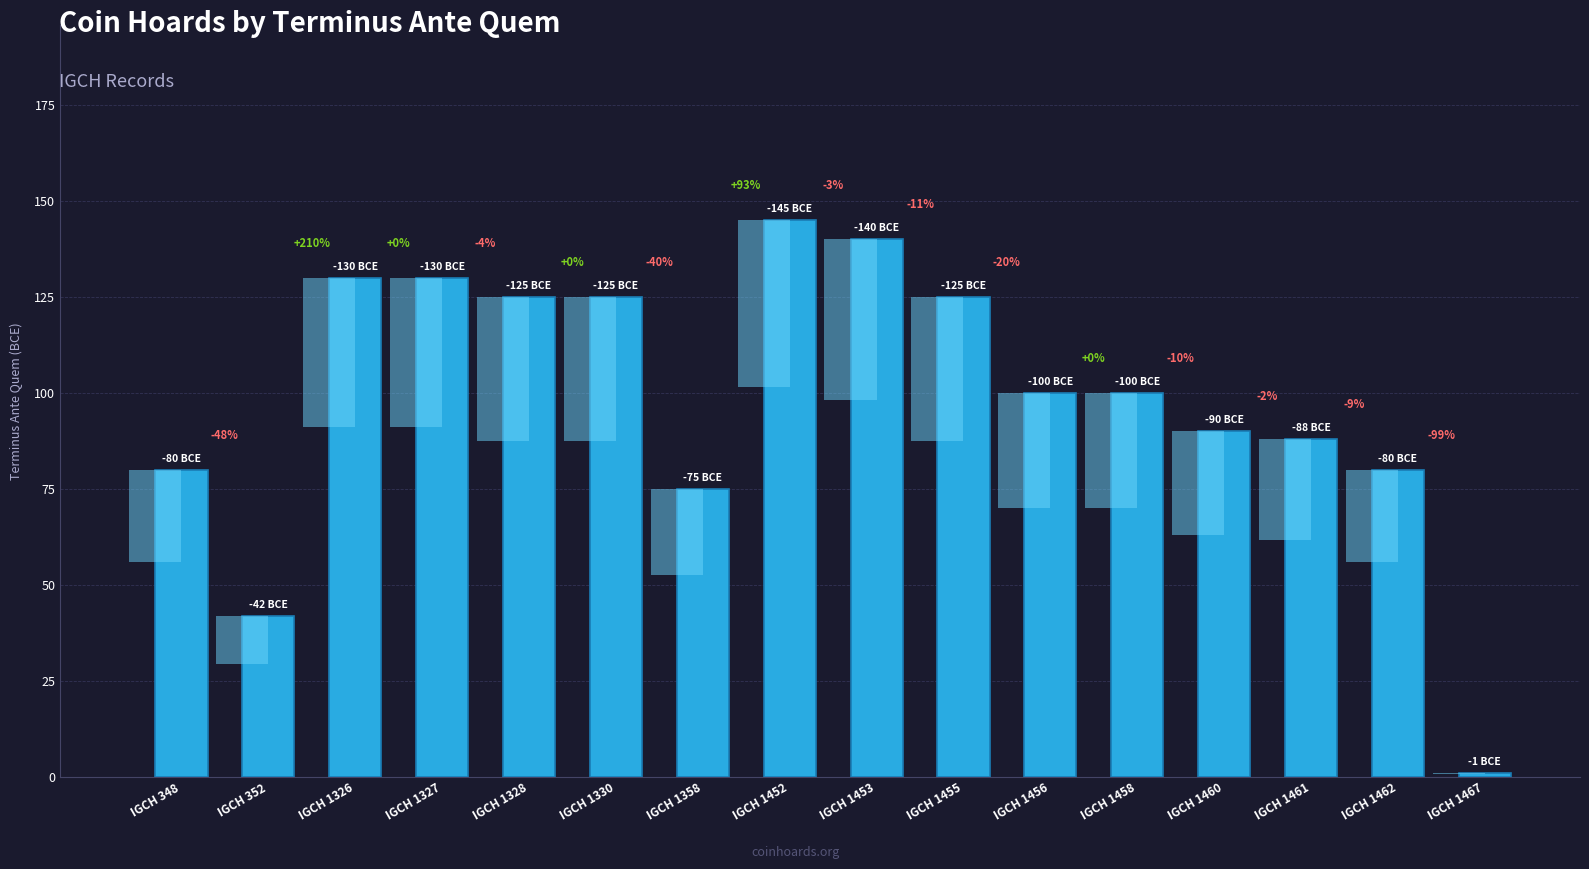

Which has a higher value, IGCH 1455 or IGCH 1461?

IGCH 1455